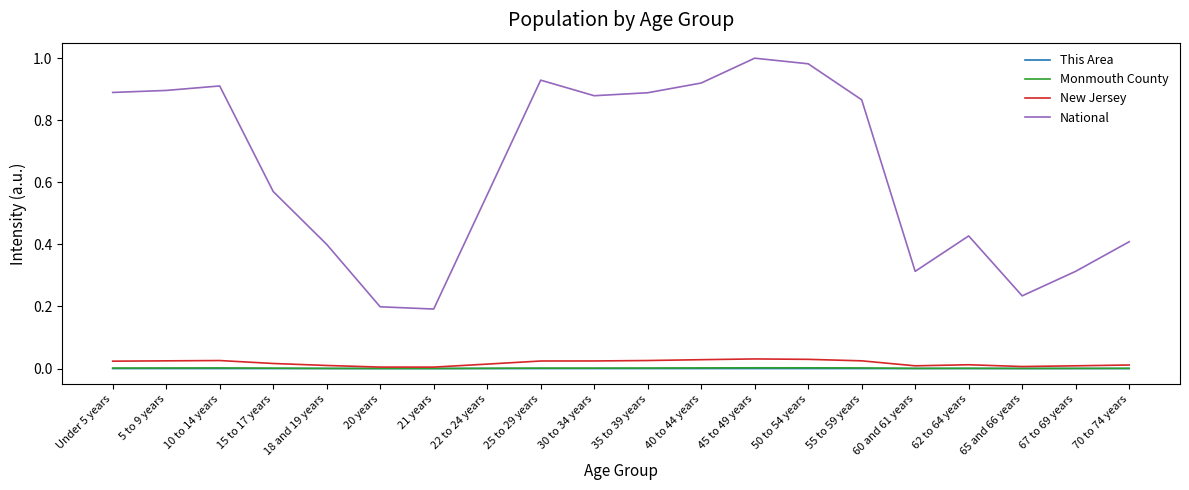

True or false: New Jersey and National intersect in this chart.

False